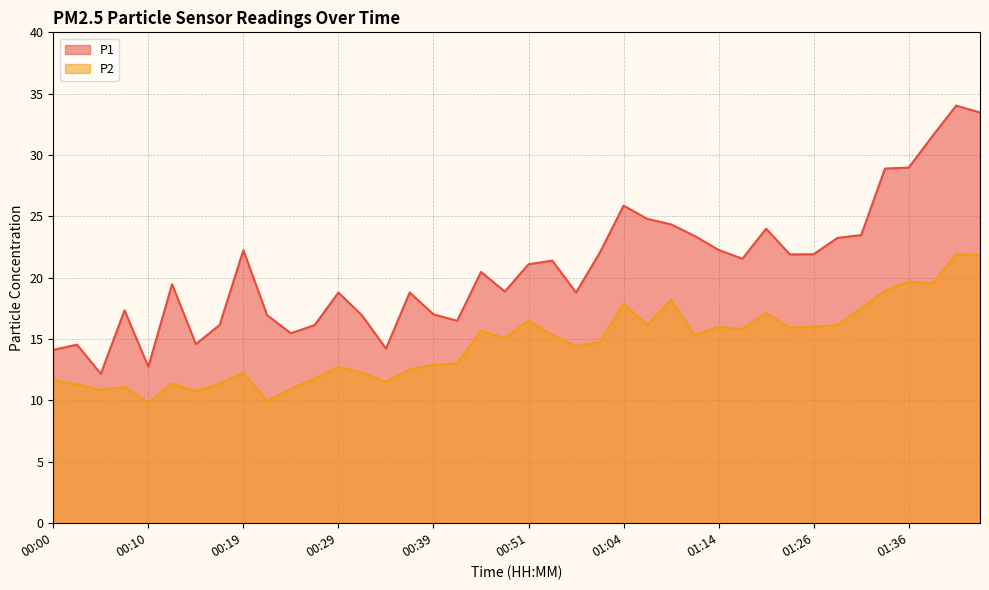

Reading right to left, list all the values displayed in this chart.

P1: 01:43=33.5	01:41=34.0	01:38=31.6	01:36=29.0	01:33=28.9	01:31=23.5	01:28=23.2	01:26=21.9	01:23=21.9	01:18=24.0	01:16=21.6	01:14=22.3	01:11=23.4	01:09=24.4	01:06=24.8	01:04=25.9	01:01=22.1	00:59=18.8	00:56=21.4	00:51=21.1	00:46=18.9	00:44=20.5	00:41=16.5	00:39=17.0	00:36=18.8	00:34=14.2	00:32=16.9	00:29=18.8	00:27=16.1	00:24=15.5	00:22=16.9	00:19=22.2	00:17=16.1	00:14=14.6	00:12=19.5	00:10=12.8	00:07=17.4	00:05=12.2	00:02=14.6	00:00=14.1
P2: 01:43=21.9	01:41=21.9	01:38=19.5	01:36=19.7	01:33=18.9	01:31=17.5	01:28=16.1	01:26=16.0	01:23=15.9	01:18=17.1	01:16=15.8	01:14=16.0	01:11=15.3	01:09=18.2	01:06=16.1	01:04=17.9	01:01=14.8	00:59=14.4	00:56=15.3	00:51=16.5	00:46=15.1	00:44=15.7	00:41=13.0	00:39=12.9	00:36=12.5	00:34=11.5	00:32=12.2	00:29=12.7	00:27=11.8	00:24=10.9	00:22=9.9	00:19=12.2	00:17=11.3	00:14=10.8	00:12=11.4	00:10=9.8	00:07=11.1	00:05=10.8	00:02=11.3	00:00=11.7